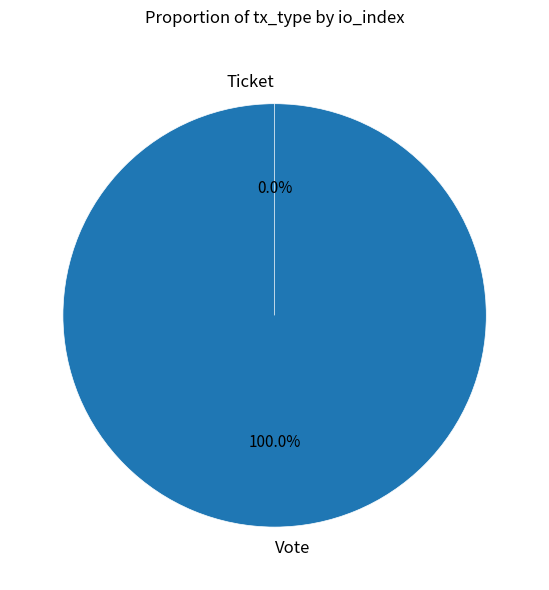

True or false: Ticket accounts for 0% of the total.

True